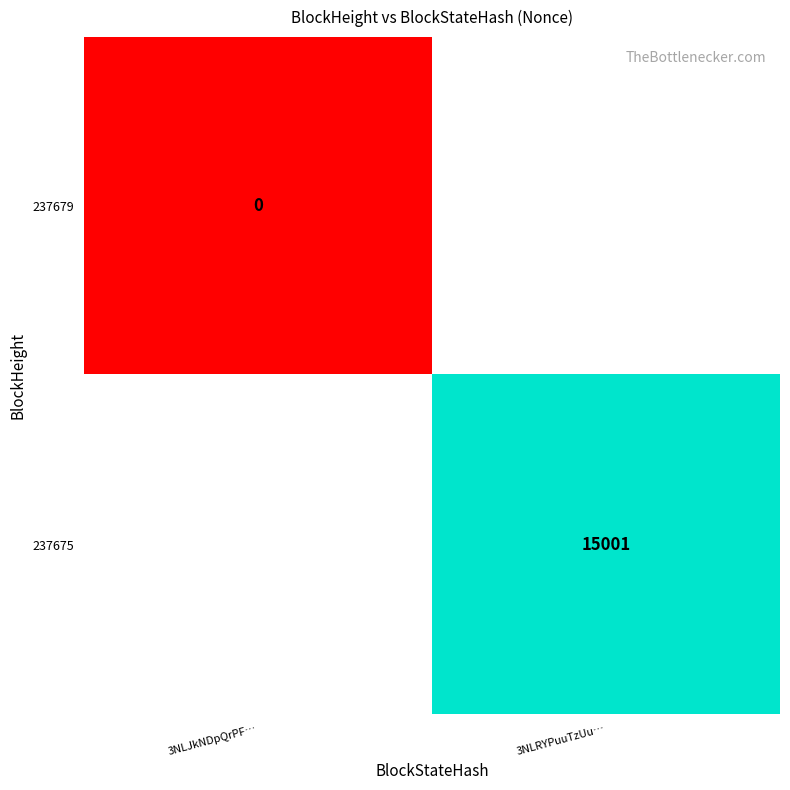

True or false: 237675 has a value of 3040 at 3NLRYPuuTzUu….

False